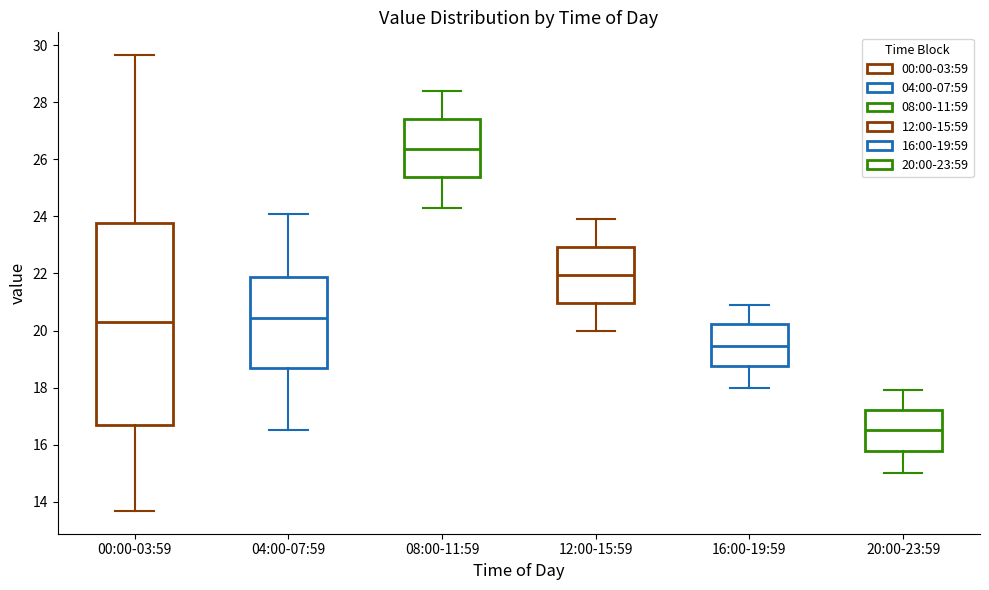

Reading left to right, read every box against the y-axis: the position of its median line, the range the box covers, and the ends of its whiskers. The values are not printed on the chart, so give them approximately, as read against the axis.

00:00-03:59: median 20.4, box 16.6 to 23.8, whiskers 13.6 to 29.6
04:00-07:59: median 20.4, box 18.6 to 21.8, whiskers 16.6 to 24.2
08:00-11:59: median 26.4, box 25.4 to 27.4, whiskers 24.4 to 28.4
12:00-15:59: median 22.0, box 21.0 to 23.0, whiskers 20.0 to 24.0
16:00-19:59: median 19.4, box 18.8 to 20.2, whiskers 18.0 to 21.0
20:00-23:59: median 16.6, box 15.8 to 17.2, whiskers 15.0 to 18.0